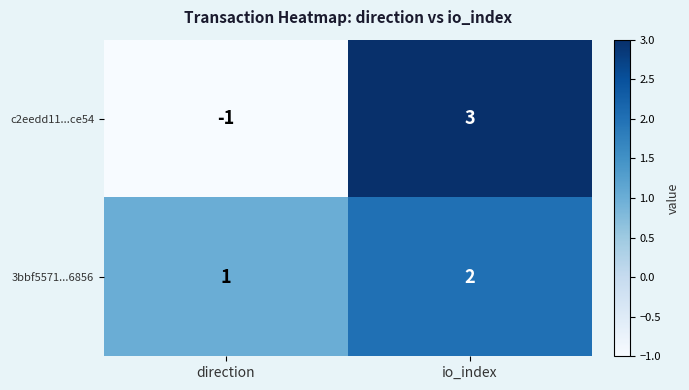

Reading right to left, transcribe all the data shown in this chart.

c2eedd11...ce54: 3	-1
3bbf5571...6856: 2	1